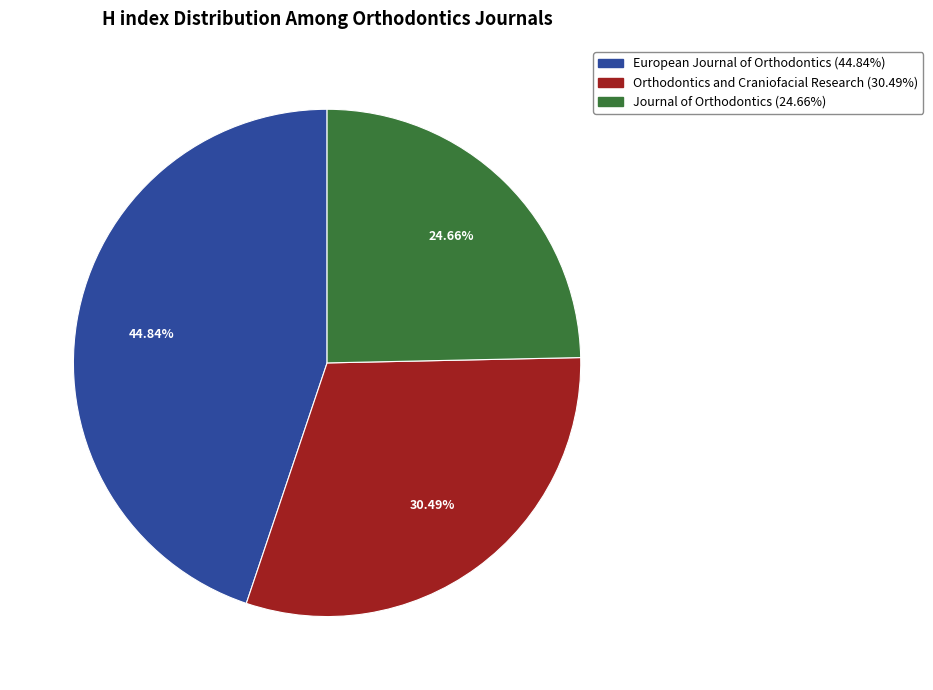

To the nearest percent, what is the average slice percentage?

33%